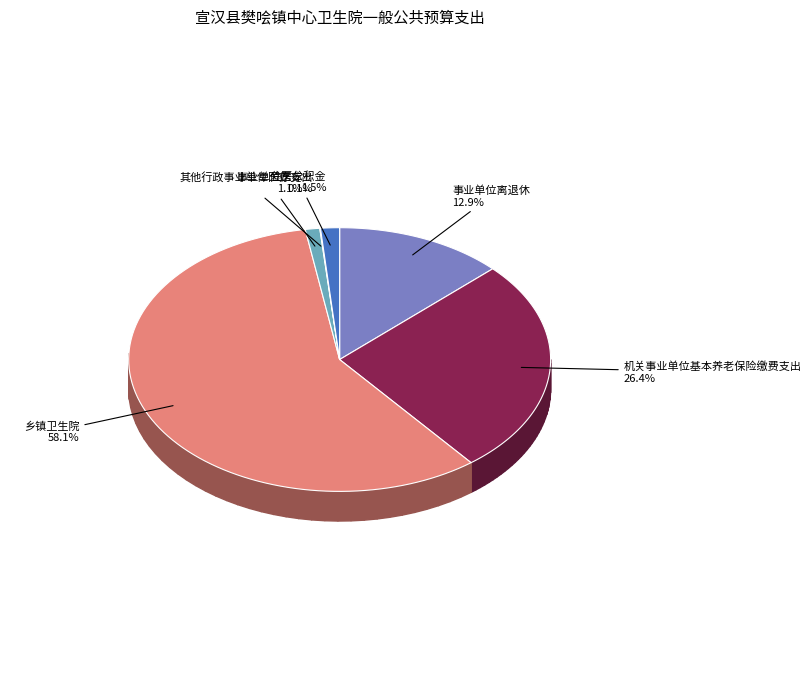

What is the largest slice in the pie chart?

乡镇卫生院